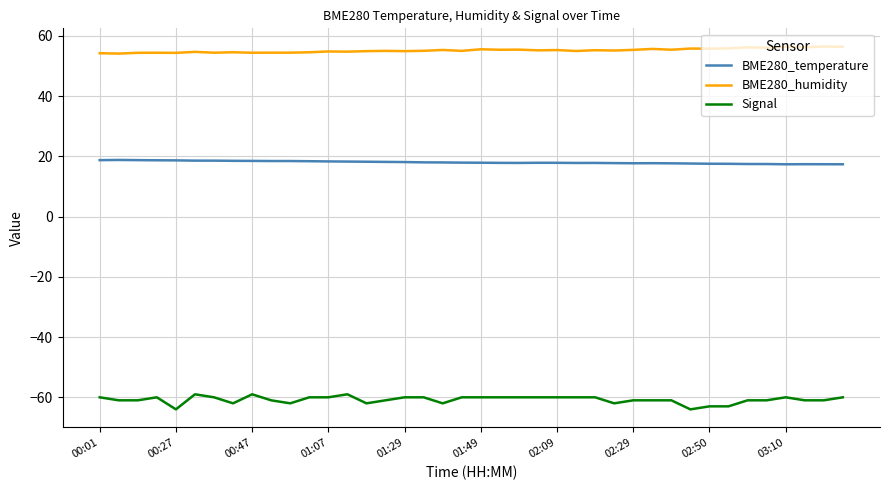

What is the maximum value shown in the chart?

56.5